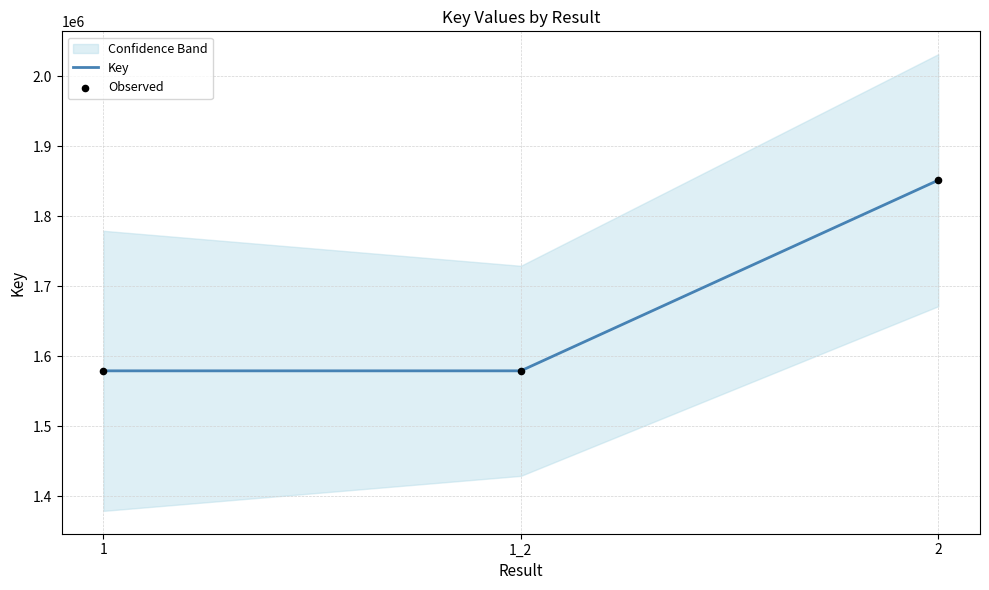

Which series has the largest total across all categories?

Key